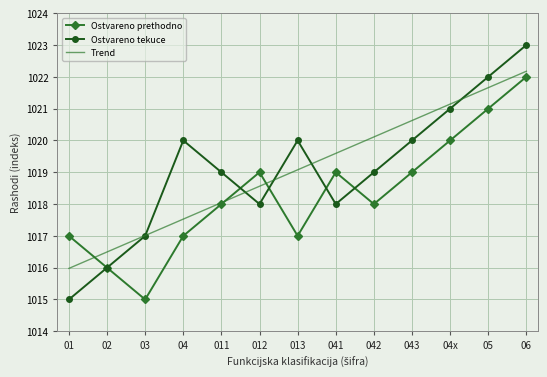

Reading left to right, what are all the values shown in this chart?

Ostvareno prethodno: 01=1017.0	02=1016.0	03=1015.0	04=1017.0	011=1018.0	012=1019.0	013=1017.0	041=1019.0	042=1018.0	043=1019.0	04x=1020.0	05=1021.0	06=1022.0
Ostvareno tekuce: 01=1015.0	02=1016.0	03=1017.0	04=1020.0	011=1019.0	012=1018.0	013=1020.0	041=1018.0	042=1019.0	043=1020.0	04x=1021.0	05=1022.0	06=1023.0
Trend: 01=1016.0	02=1016.5	03=1017.0	04=1017.5	011=1018.0	012=1018.6	013=1019.1	041=1019.6	042=1020.1	043=1020.6	04x=1021.1	05=1021.7	06=1022.2